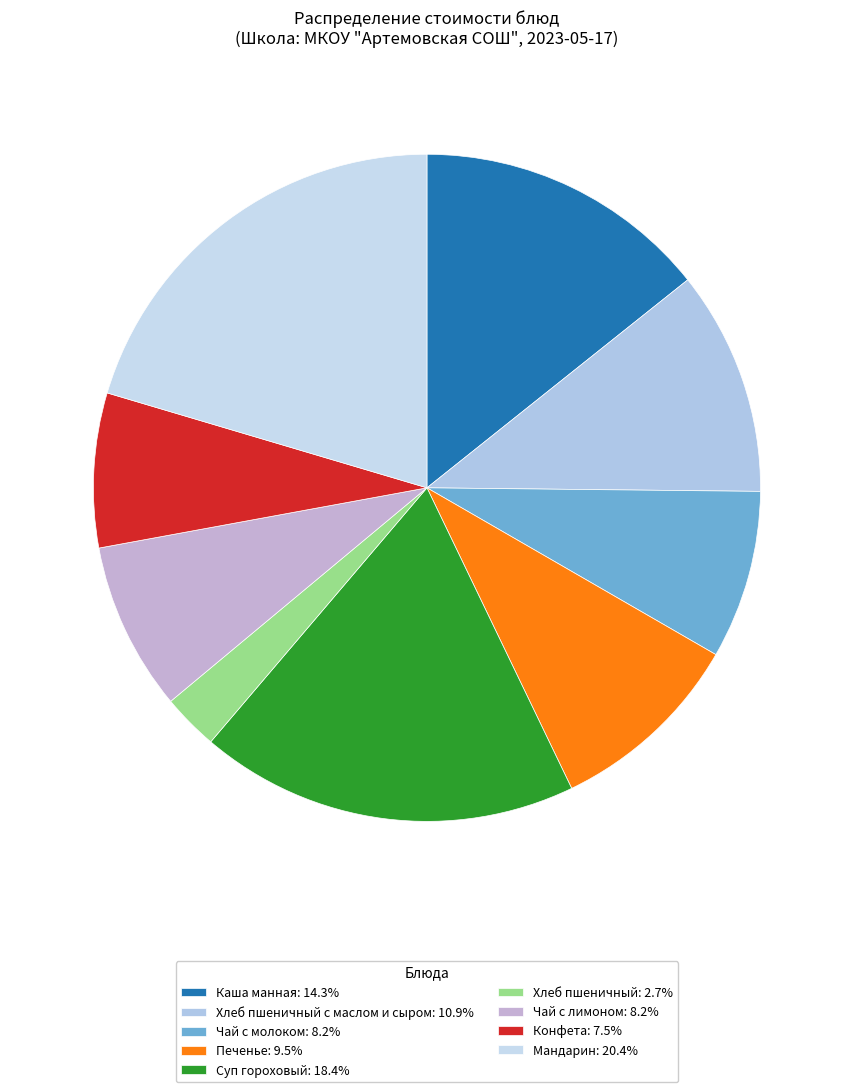

How many segments does this pie chart have?

9